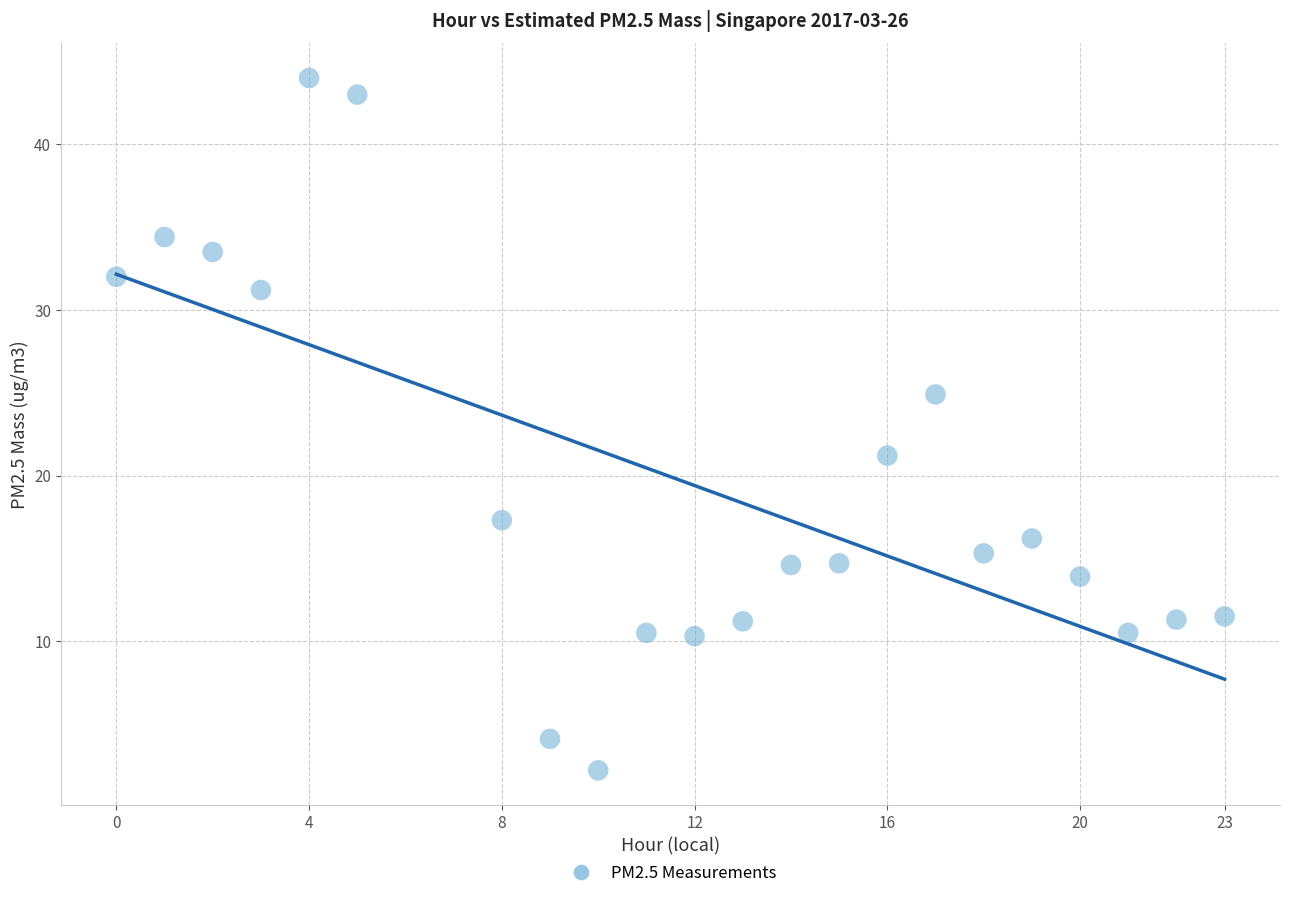

What is the range of Y values (max minus min)?

41.8